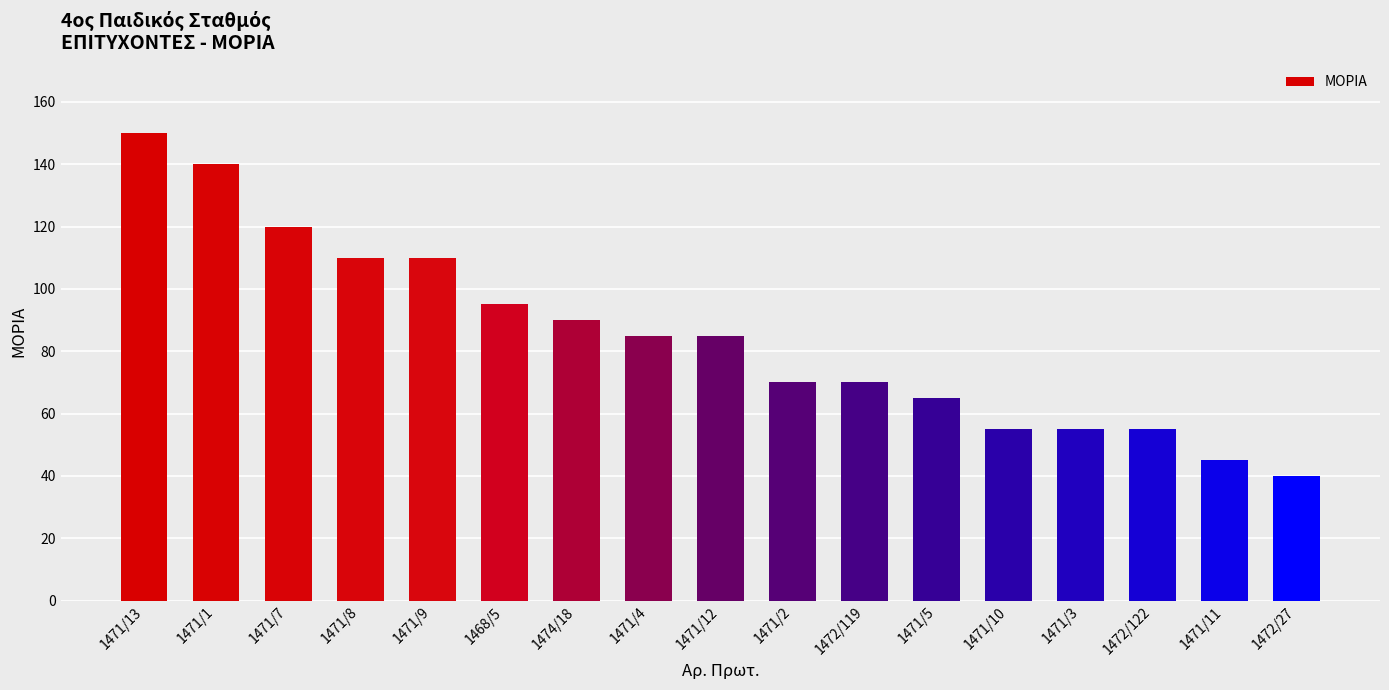

Count the number of data series in this chart.

1